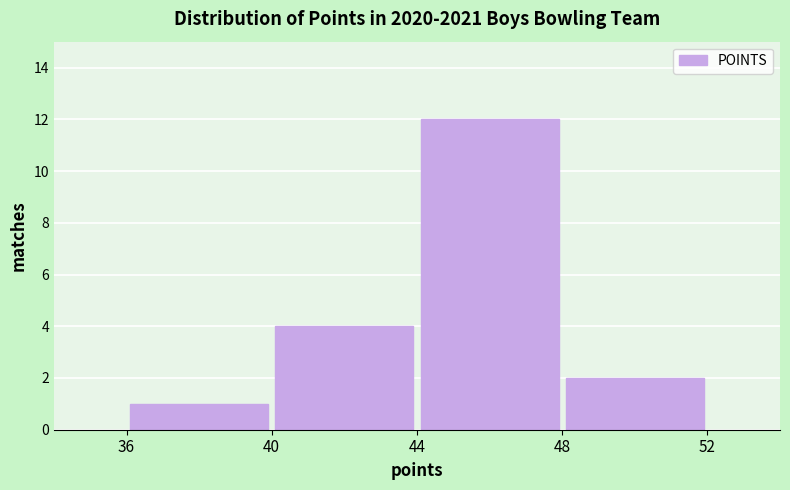

Over which range of the x-axis is the bar tallest?

44 to 48